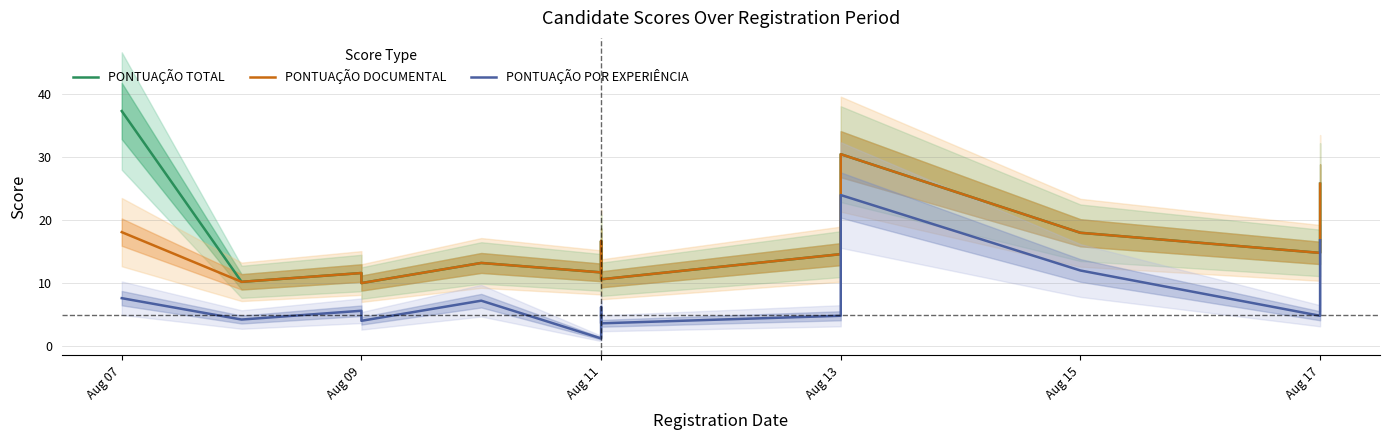

How many categories are shown in the chart?

14